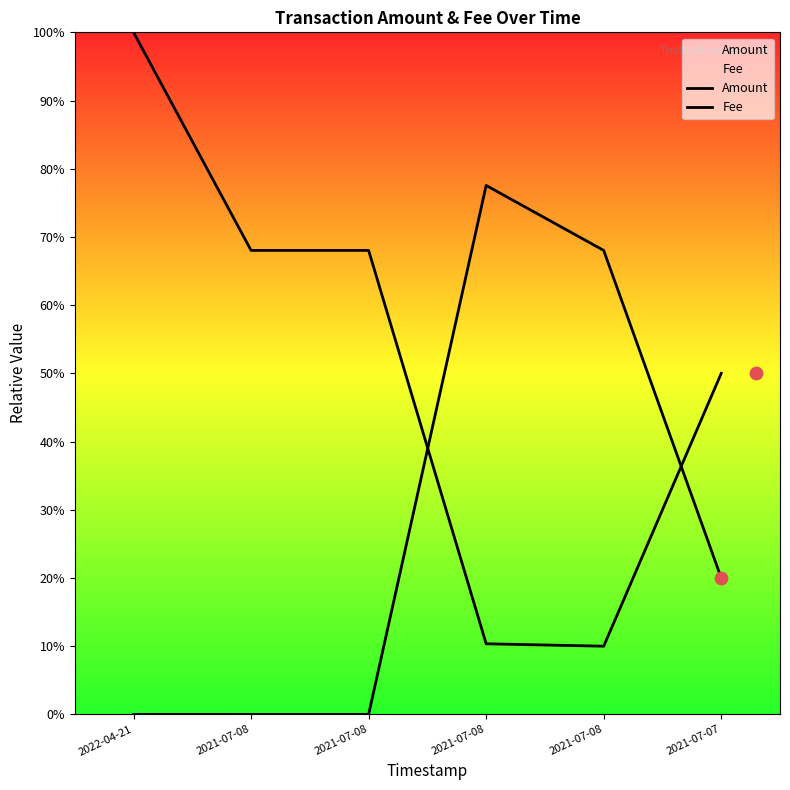

Which series contains the lowest Y value?

Amount